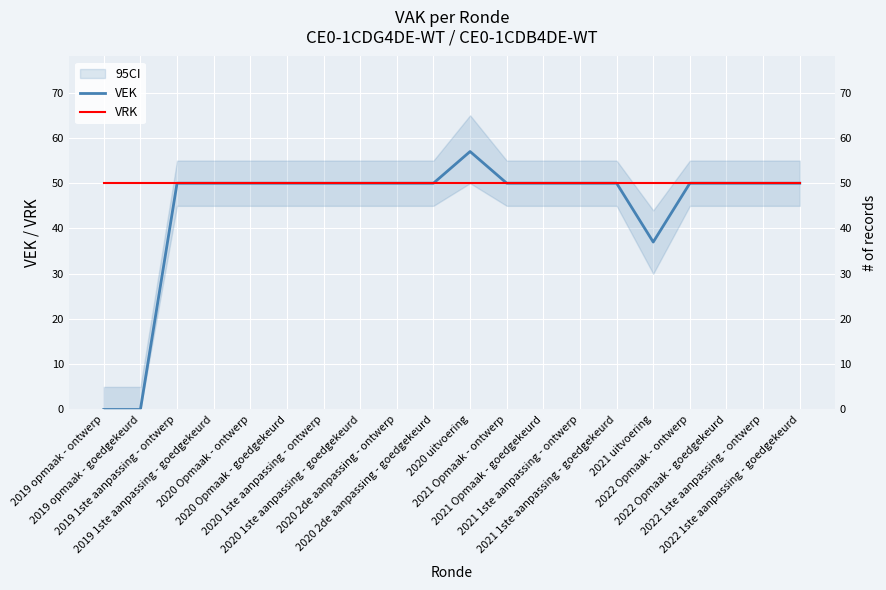

What is the approximate value of VEK at 2020 2de aanpassing - ontwerp, to the nearest 5?

50